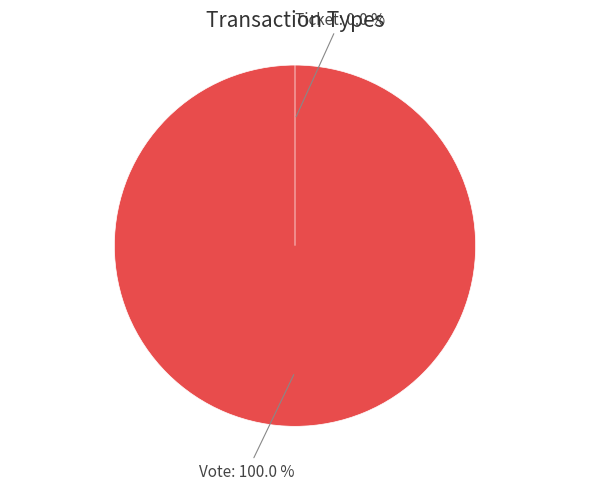

The Vote slice represents 99% of the pie. True or false?

False